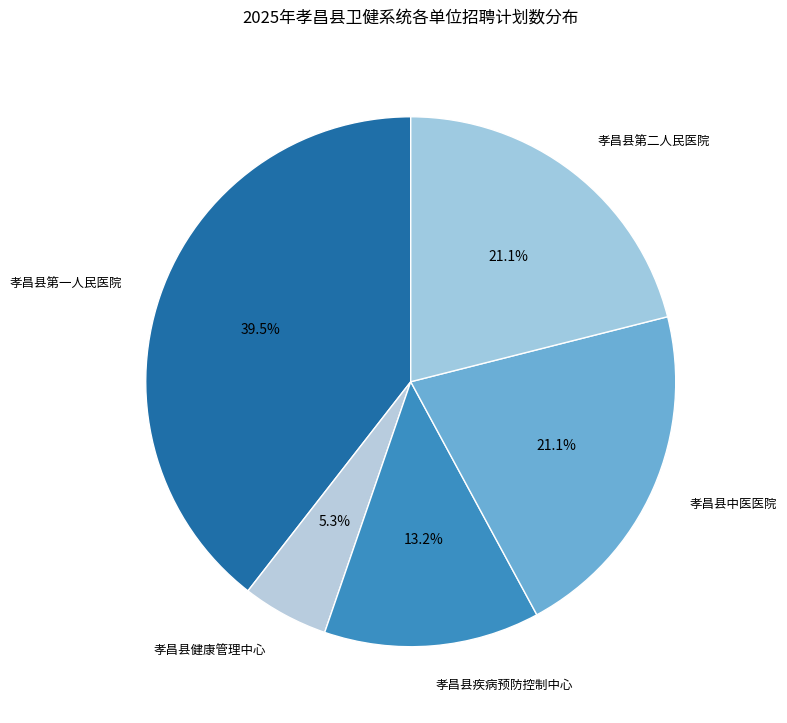

What is the ratio of the value at 孝昌县中医医院 to the value at 孝昌县第二人民医院?

1.0